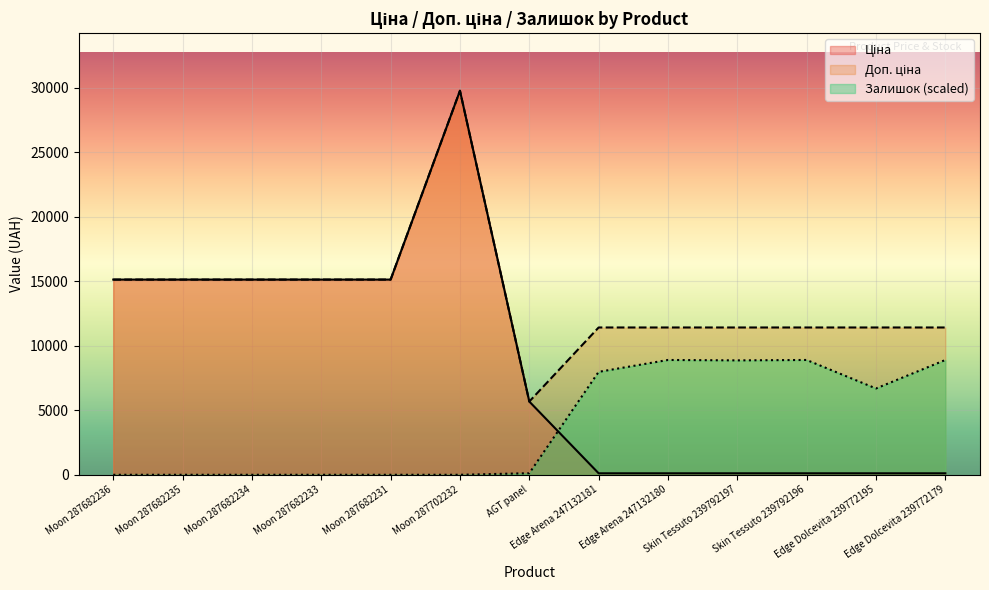

What are all the series names shown in the legend?

Ціна, Доп. ціна, Залишок